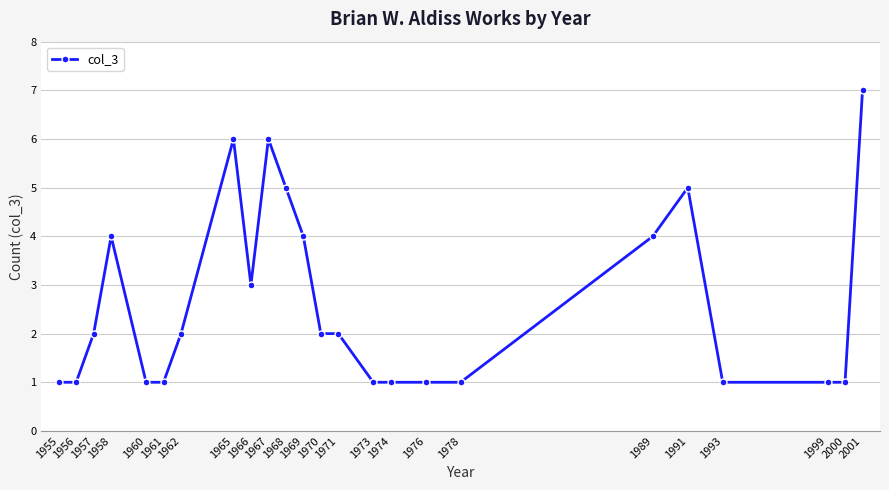

What is the difference between the second highest and second lowest values?

5